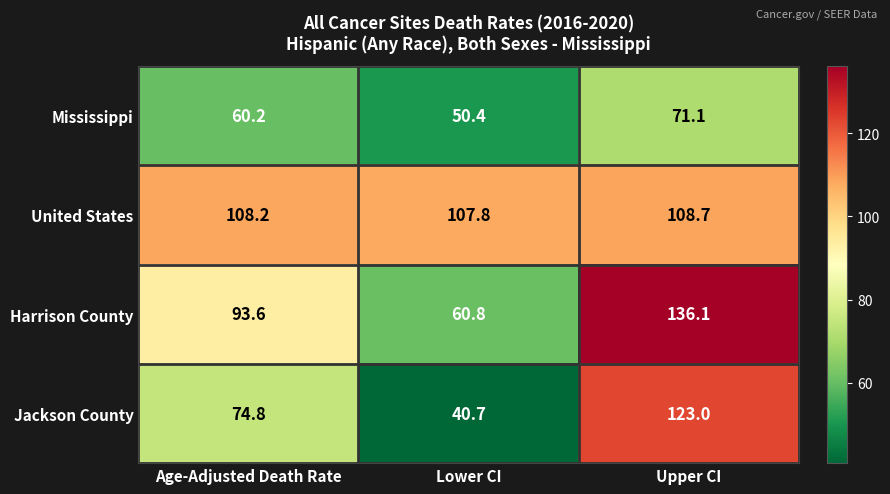

What is the maximum value for Jackson County?

123.0